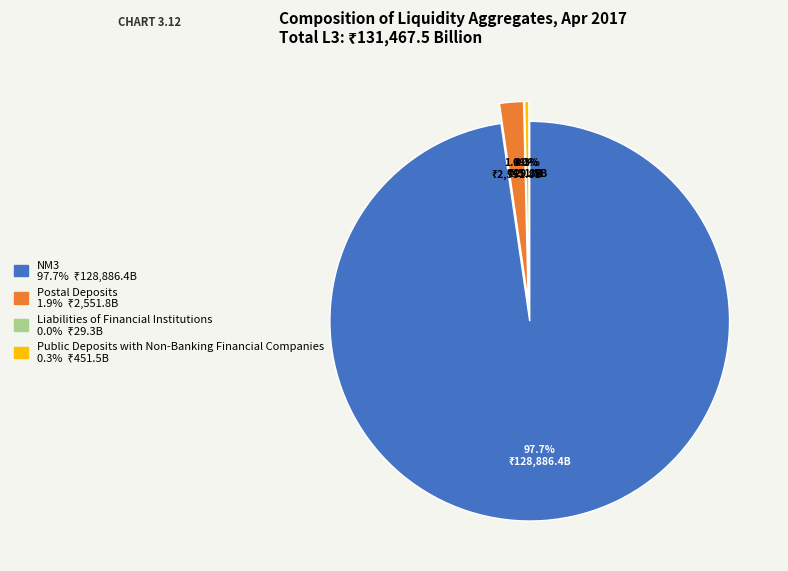

Which slice represents more than half of the pie?

NM3